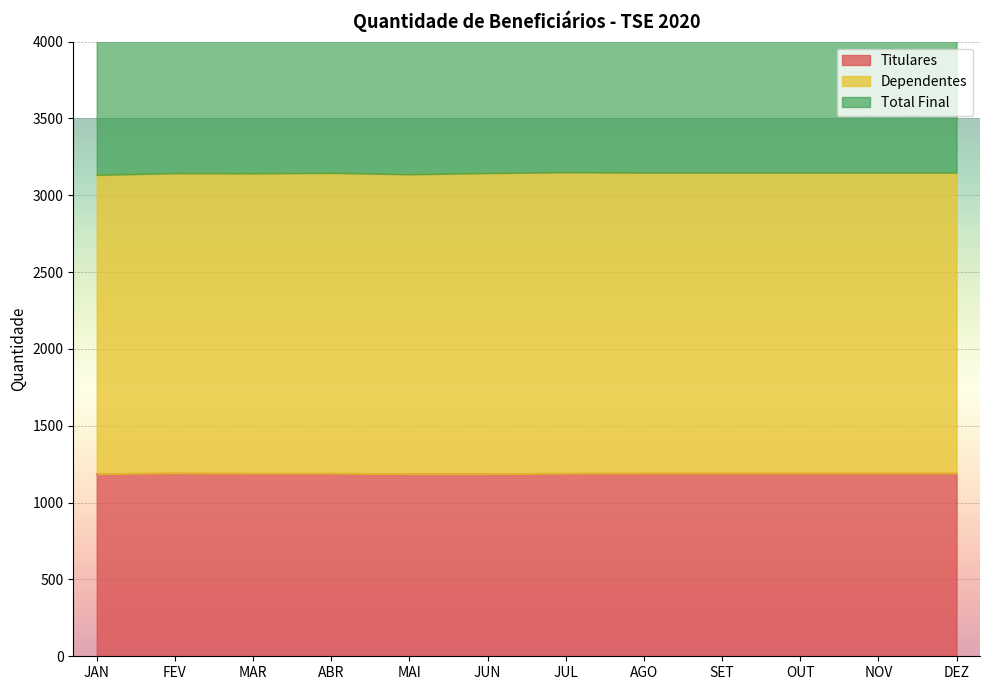

Reading left to right, extract all data points from this chart.

Titulares: JAN=1186	FEV=1191	MAR=1189	ABR=1189	MAI=1186	JUN=1186	JUL=1189	AGO=1190	SET=1190	OUT=1190	NOV=1190	DEZ=1190
Total Final: JAN=3132	FEV=3143	MAR=3142	ABR=3145	MAI=3136	JUN=3144	JUL=3149	AGO=3147	SET=3147	OUT=3147	NOV=3147	DEZ=3147